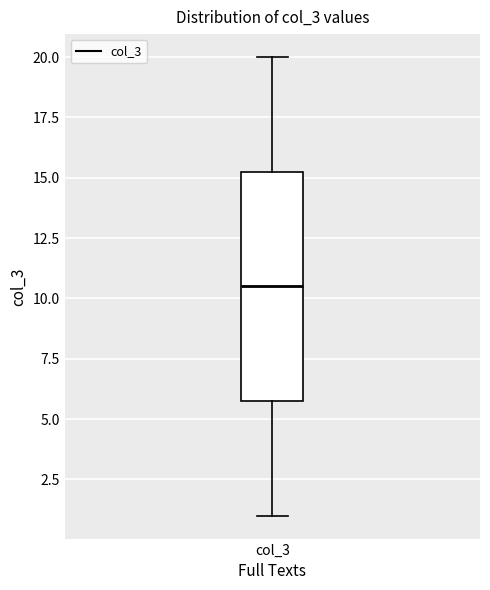

Read this box plot against the y-axis: the position of the median line, the range covered by the box, and the ends of both whiskers. The values are not printed on the chart, so give them approximately, as read against the axis.

median 10.5, box 6.0 to 15.5, whiskers 1.0 to 20.0